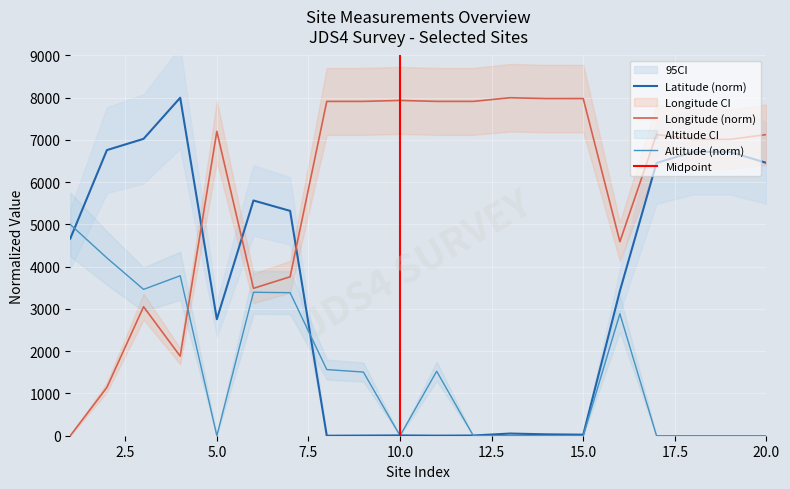

What is the difference between the maximum and second lowest values in the Longitude series?

6855.7